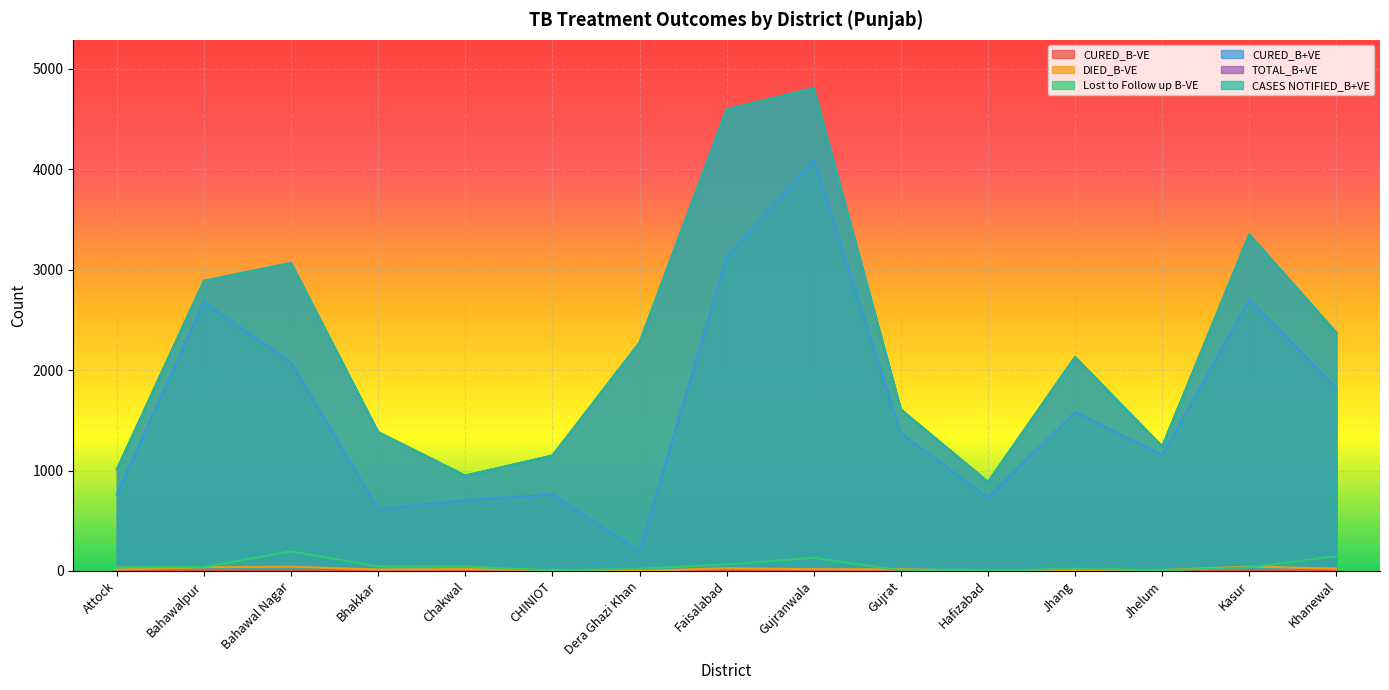

The value of CASES NOTIFIED_B+VE at Khanewal is 2373. True or false?

True